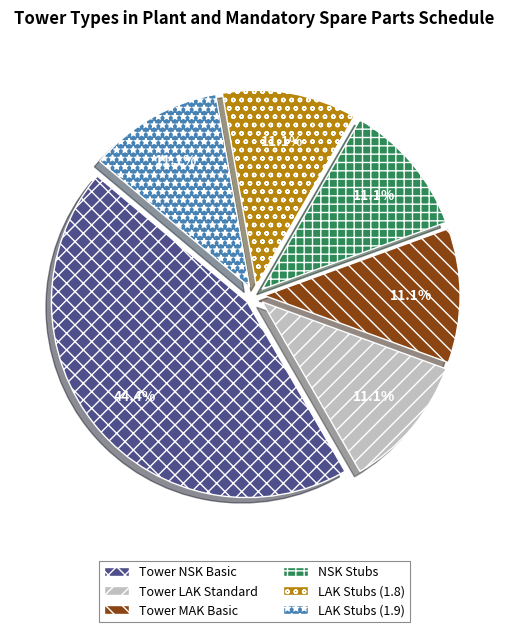

What percentage is the LAK Stubs (1.9) slice, to the nearest percent?

11%